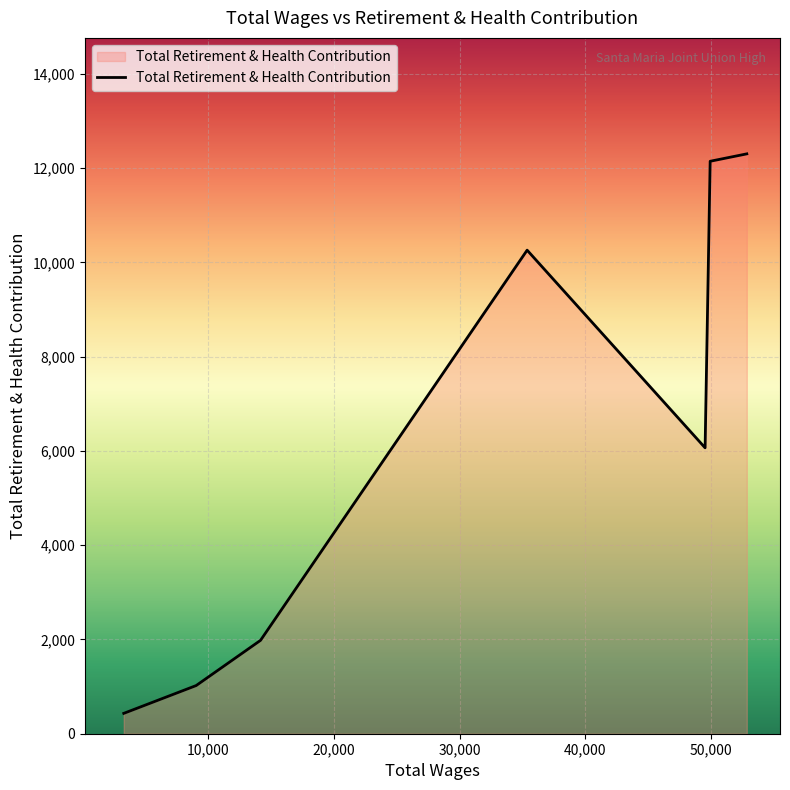

What is the average value?

6315